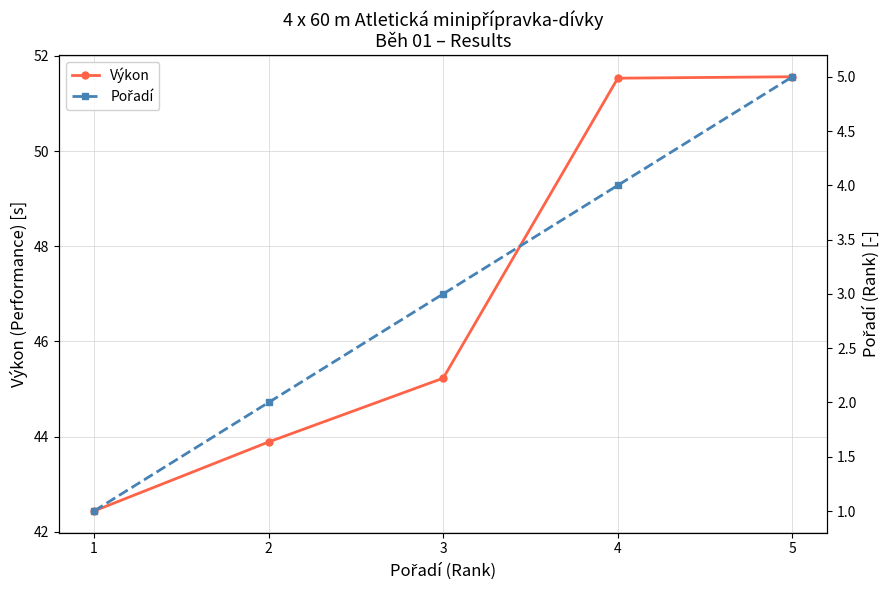

At which category is the sum across all series the highest?

5